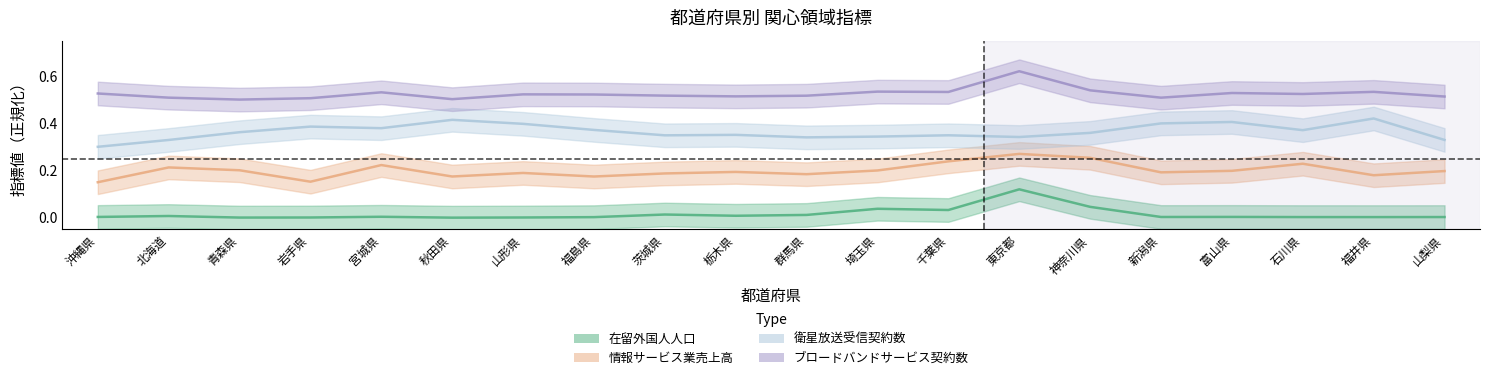

Between 宮城県 and 北海道, which is larger?

北海道